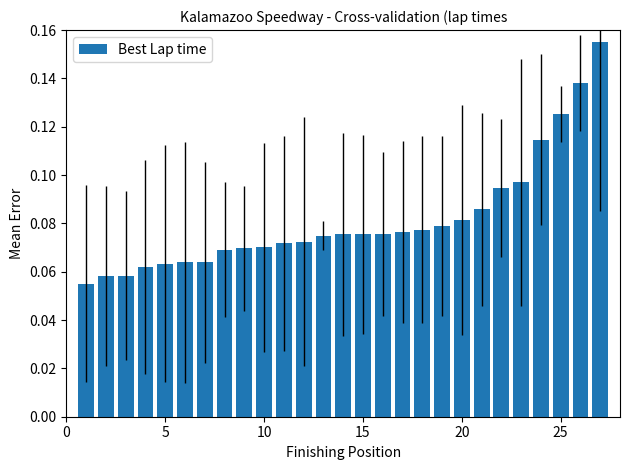

How many values are between 0 and 1?

27